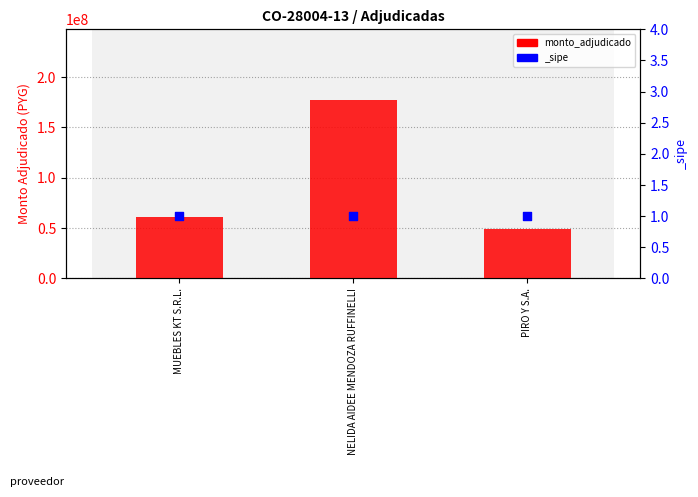

Which has a higher value, PIRO Y S.A. or NELIDA AIDEE MENDOZA RUFFINELLI?

NELIDA AIDEE MENDOZA RUFFINELLI